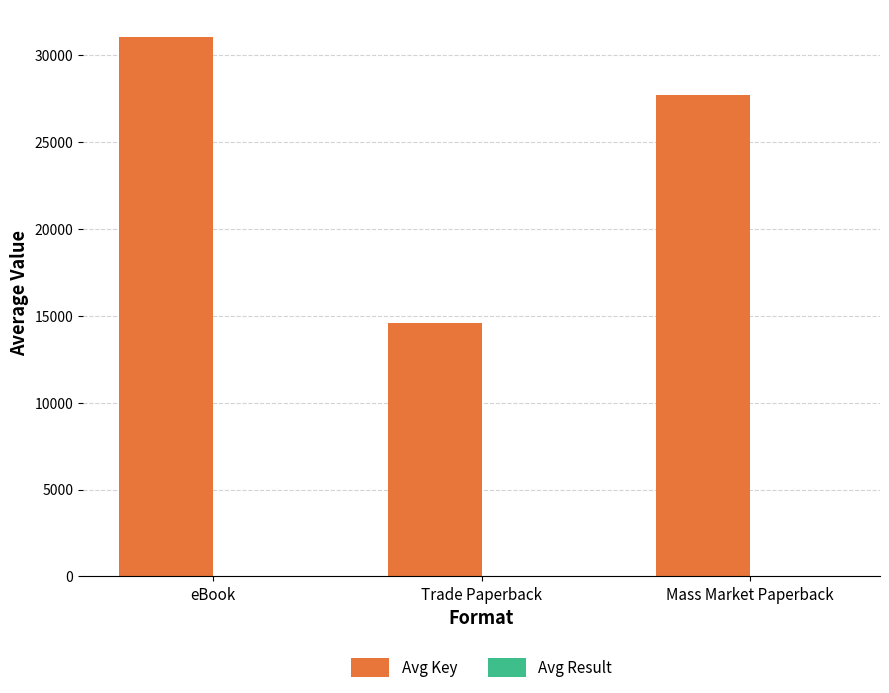

Does the chart contain stacked bars?

No